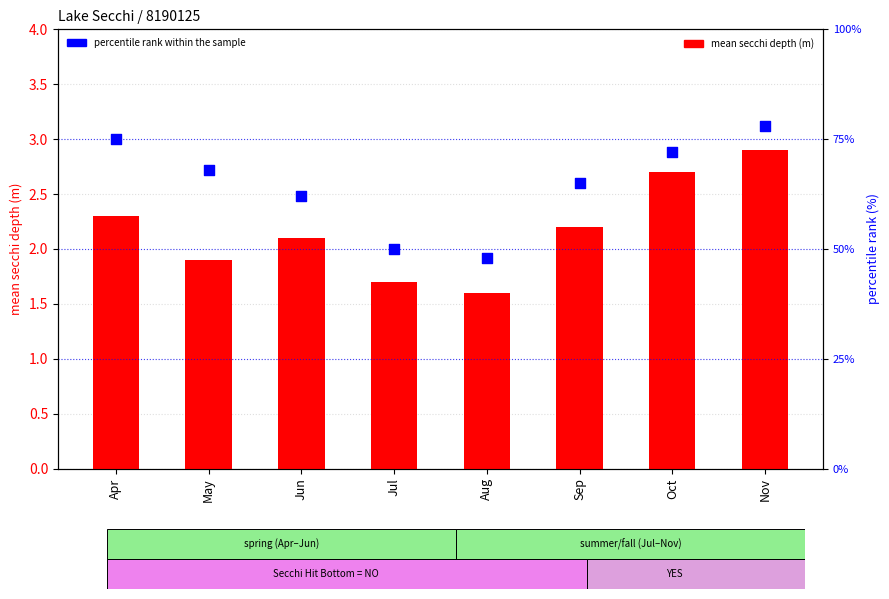

What is the total value across all series at Oct?

74.7